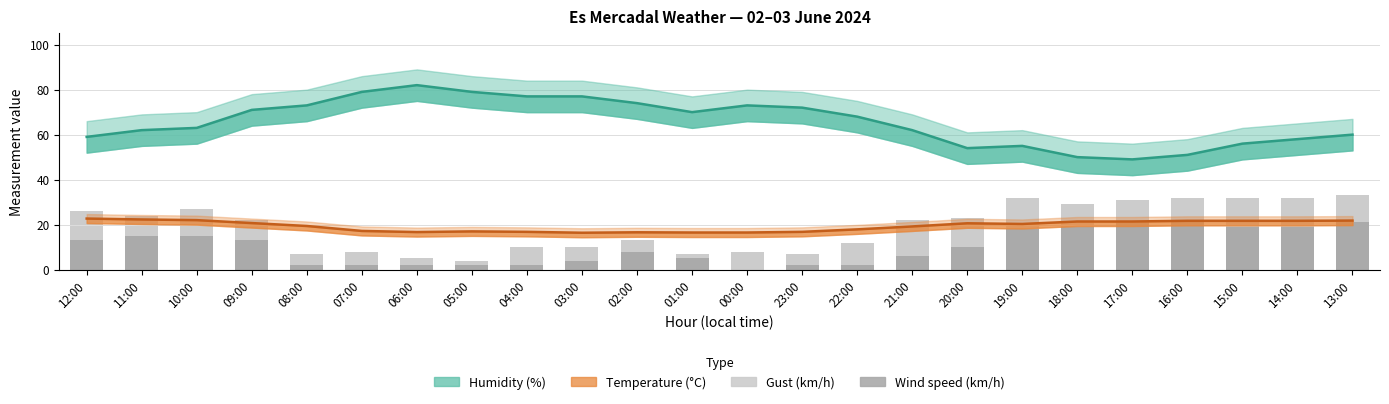

How many categories are shown in the chart?

24